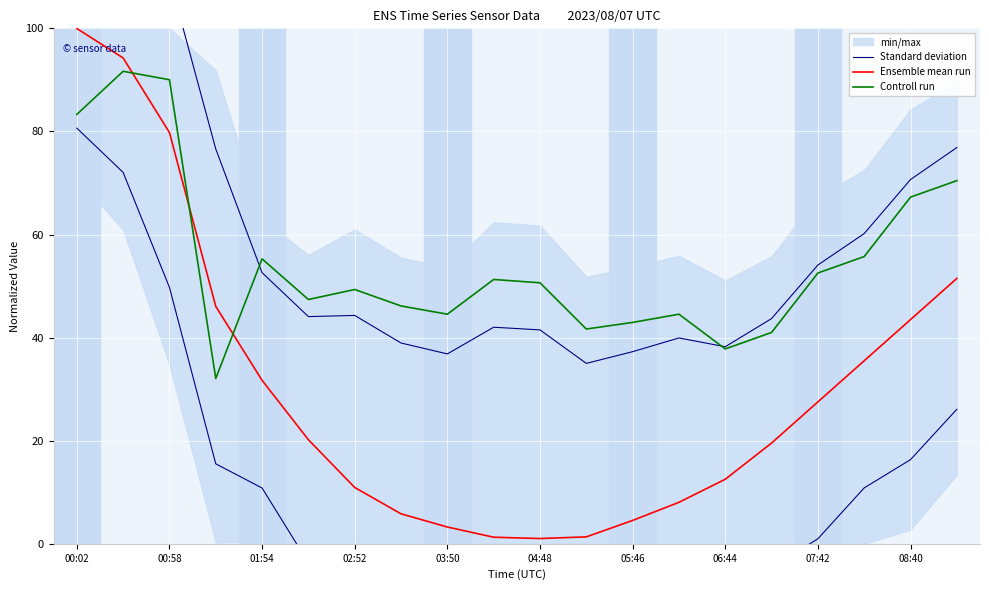

Where does the Controll run series first go above 50?

00:02